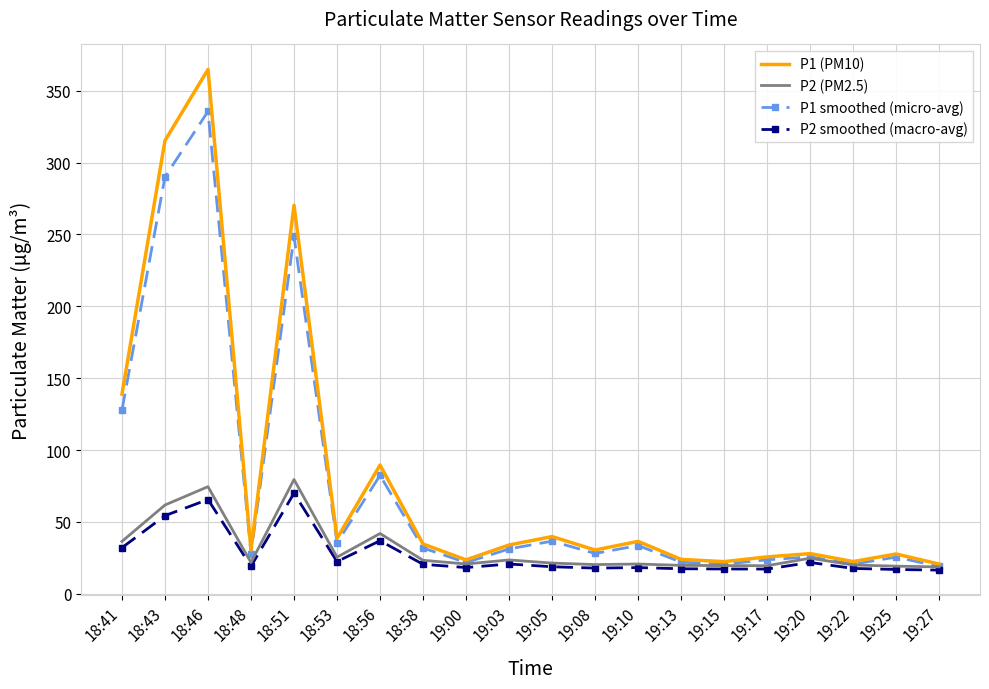

Which series has the widest spread of values?

P1 (PM10)